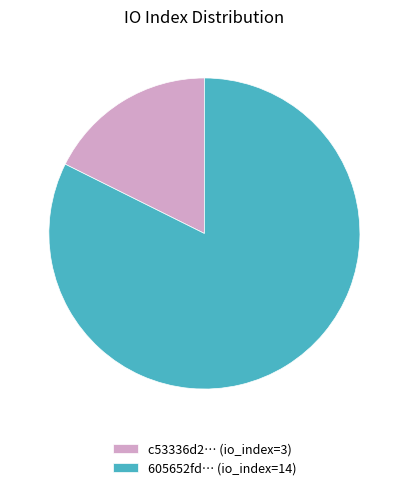

Do 605652fd… (io_index=14) and c53336d2… (io_index=3) together represent more than half of the pie?

Yes